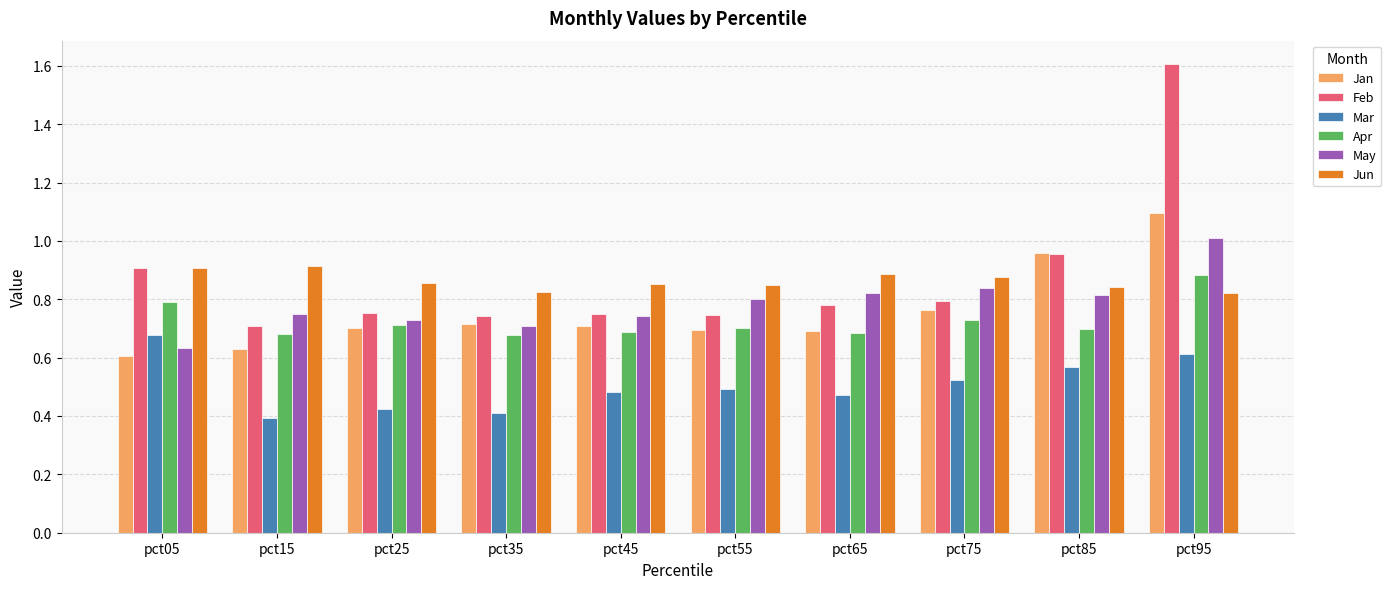

True or false: Feb has a value of 0.8 at pct75.

True